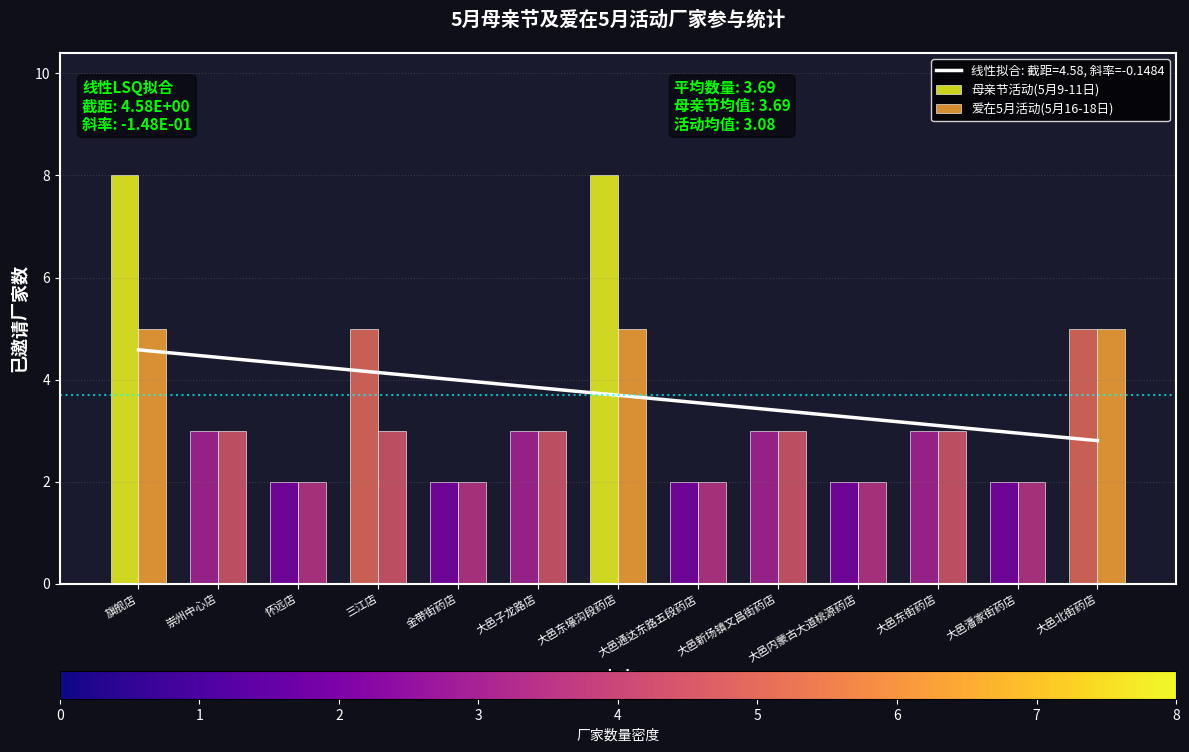

At which category does the chart reach its peak across all series?

旗舰店